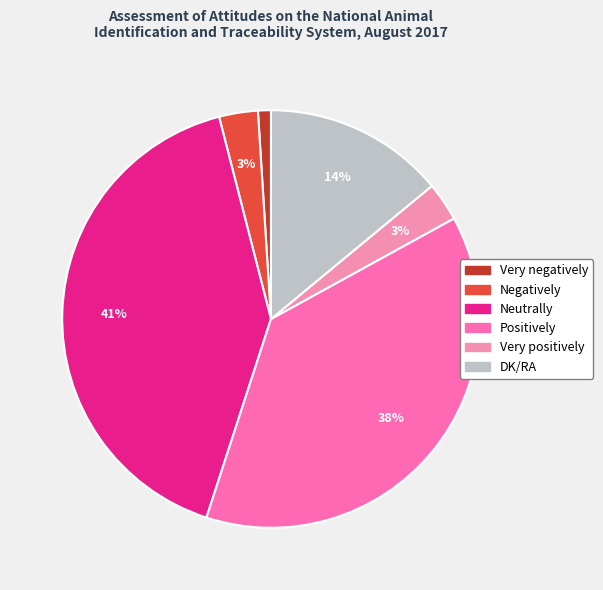

To the nearest percent, what percentage of the pie is Neutrally?

41%